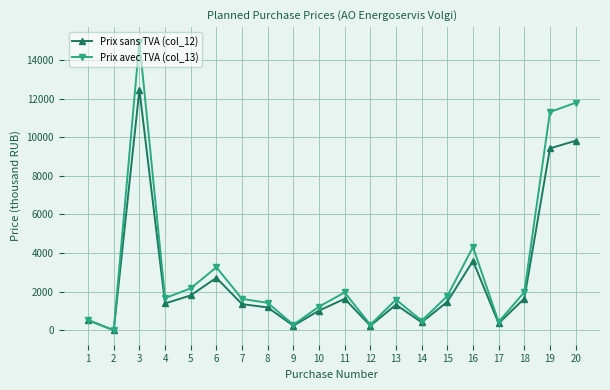

Which category has the highest value across all series?

3